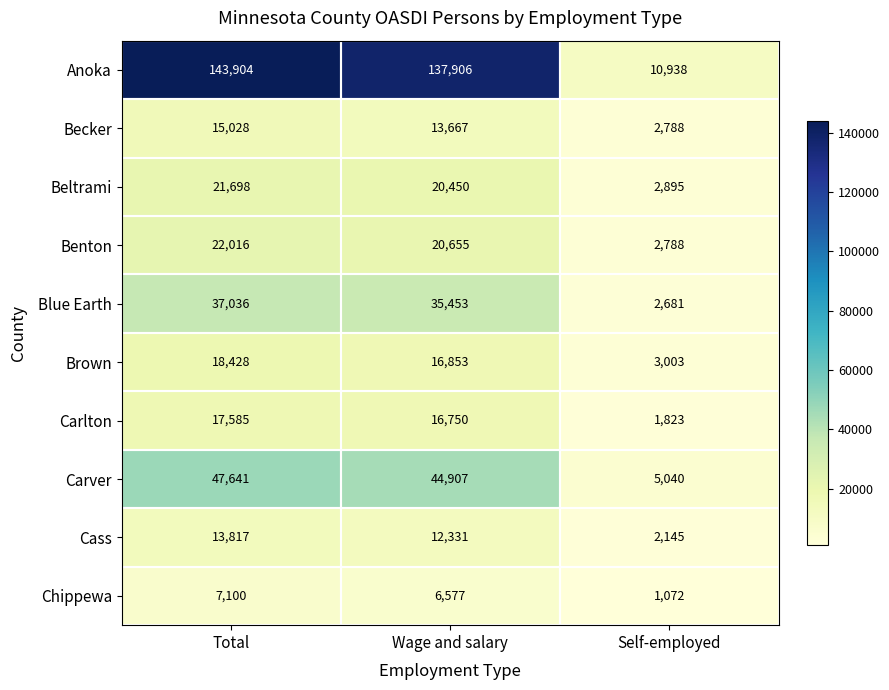

The value of Brown at Total is 27358. True or false?

False